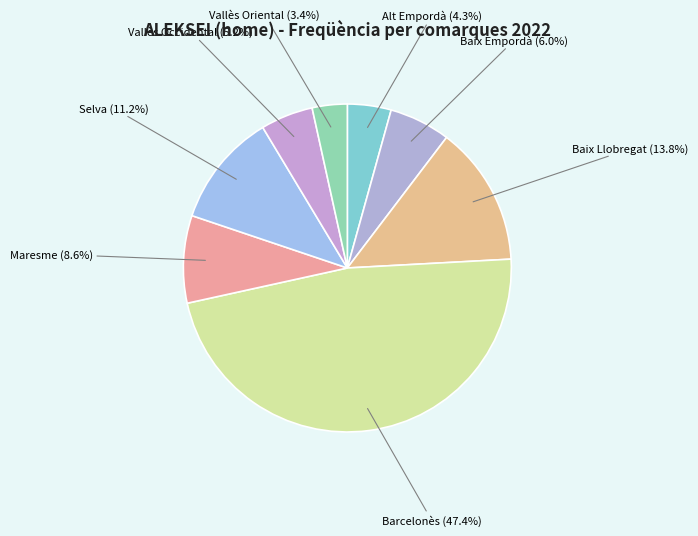

To the nearest percent, what is the difference between the Vallès Oriental and Barcelonès slice percentages?

44%